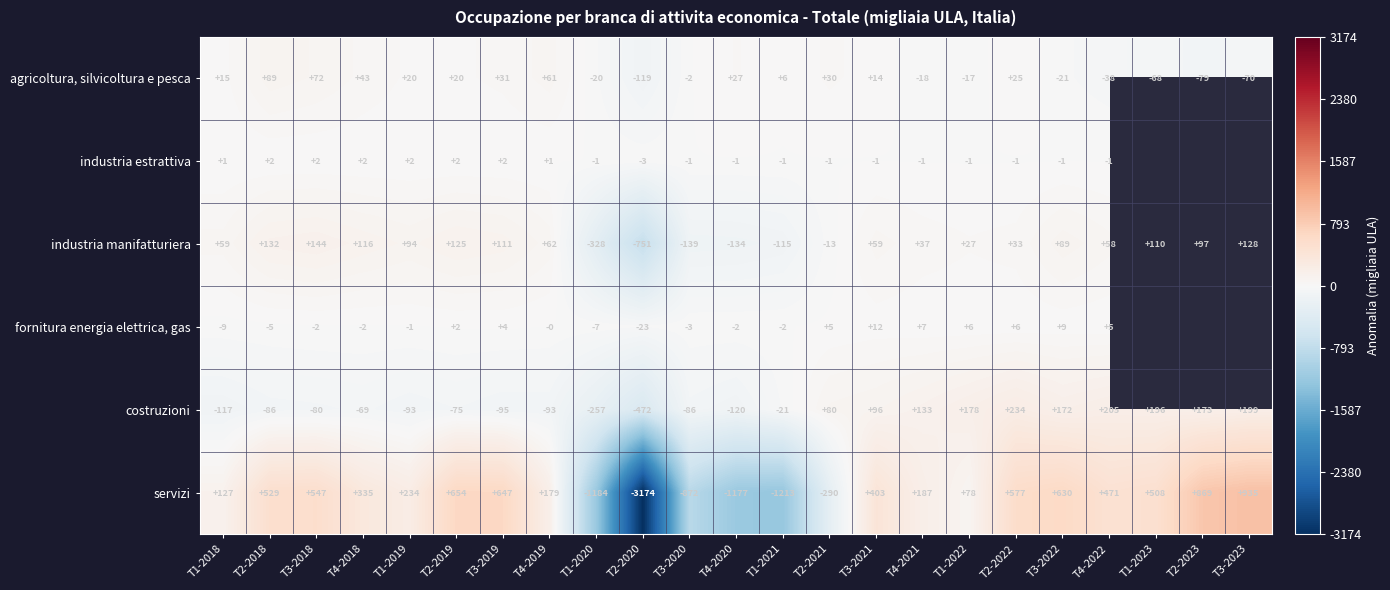

Between T4-2018 and T1-2019, which series saw the biggest shift?

servizi